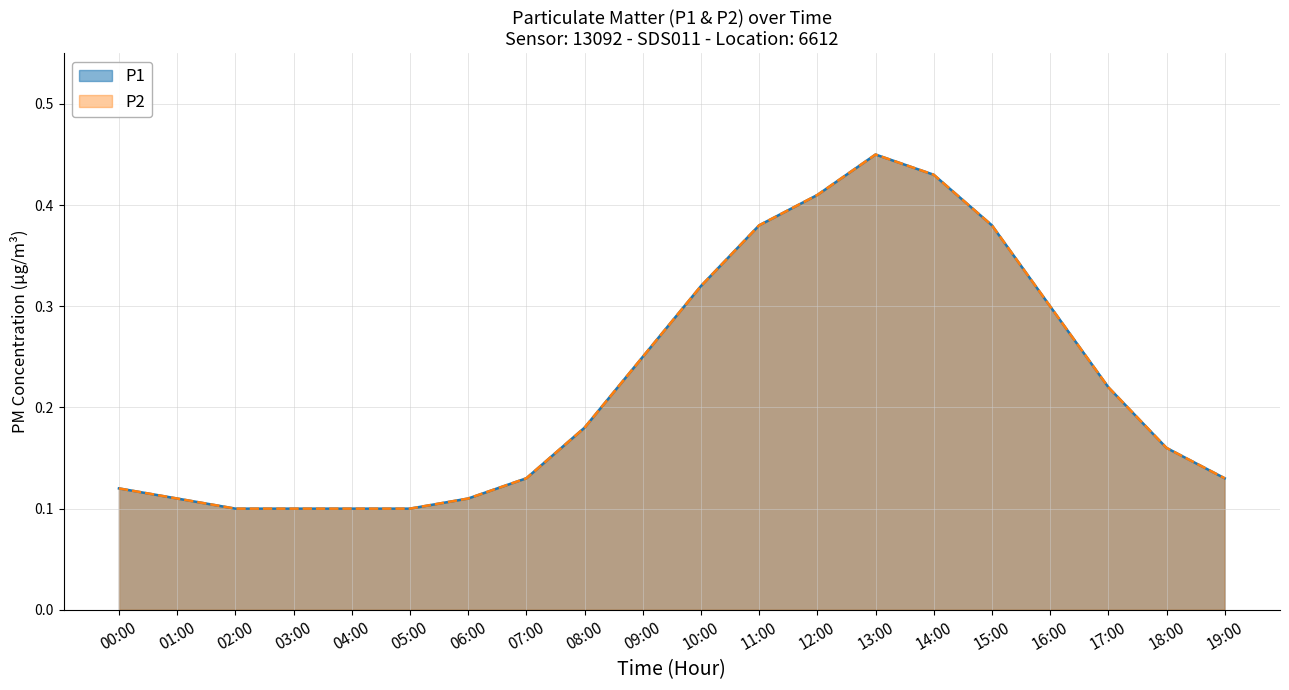

Where is P1 nearest to the value 0?

02:00